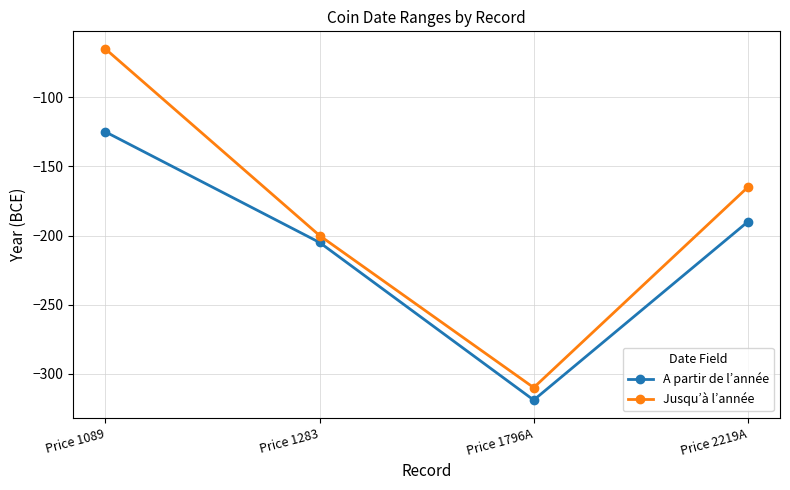

True or false: A partir de l’année and Jusqu’à l’année cross at least once.

False